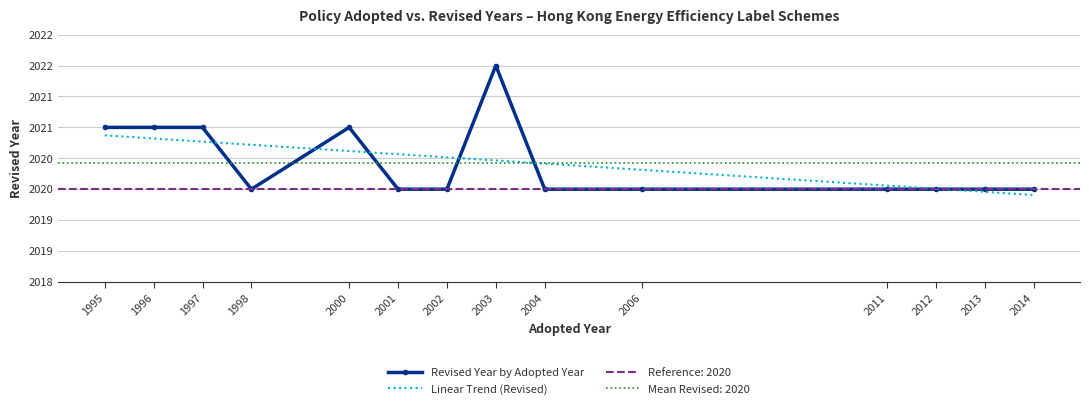

Reading left to right, transcribe all the data shown in this chart.

1995=2021	1996=2021	1997=2021	1998=2020	2000=2021	2001=2020	2002=2020	2003=2022	2004=2020	2006=2020	2011=2020	2012=2020	2013=2020	2014=2020